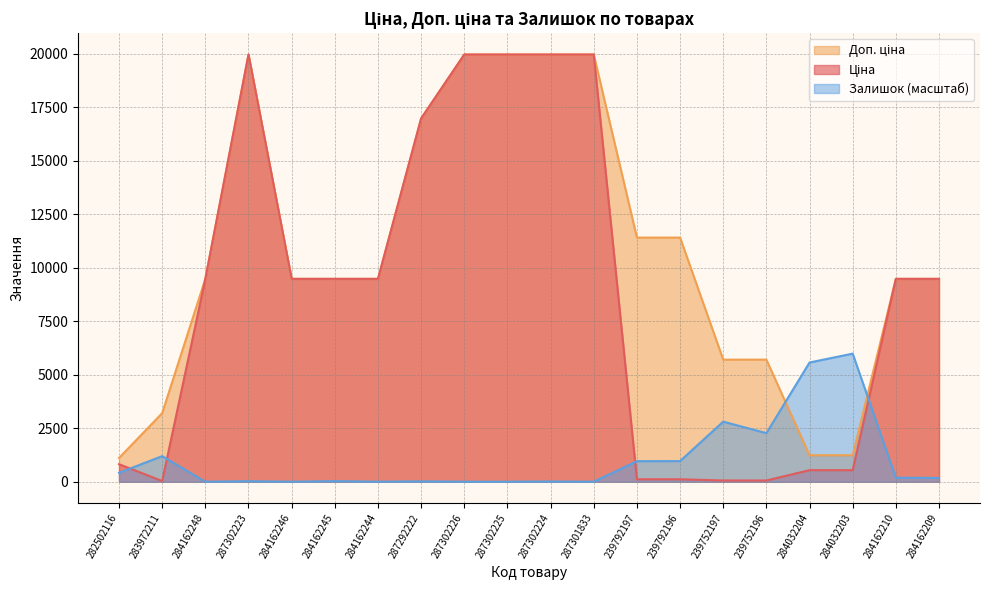

What is the difference between the highest and lowest values at 284162248?

9480.1